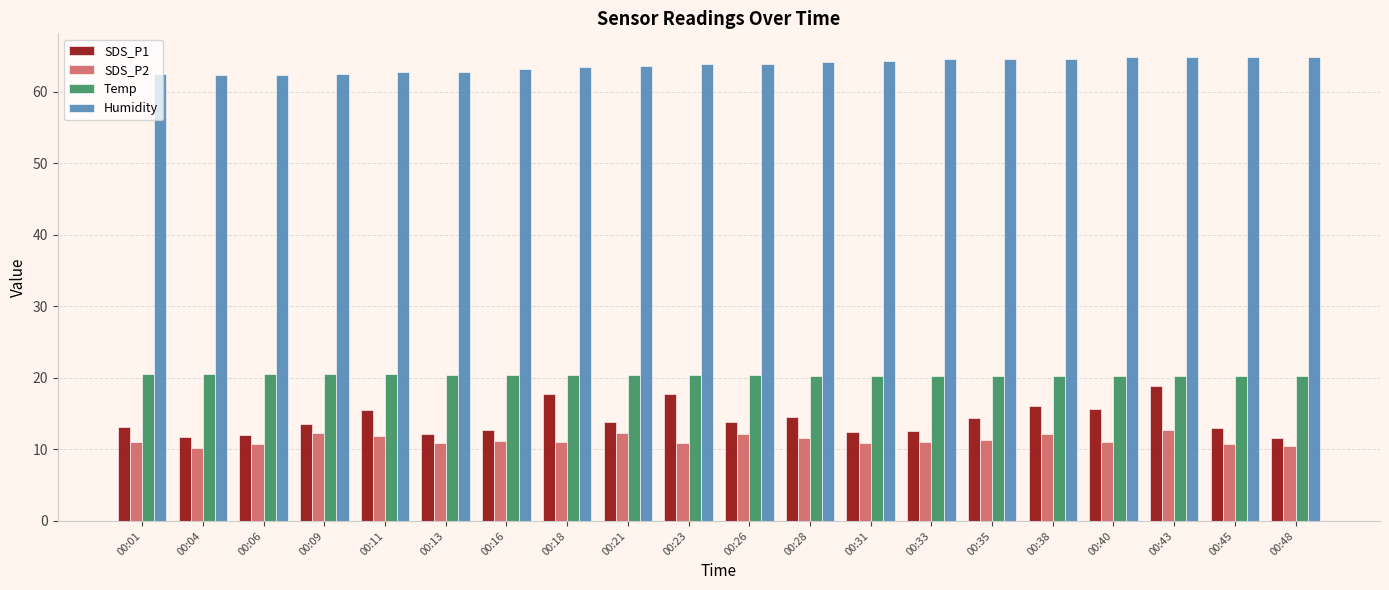

What is the difference between the SDS_P1 values at 00:48 and 00:06?

0.5